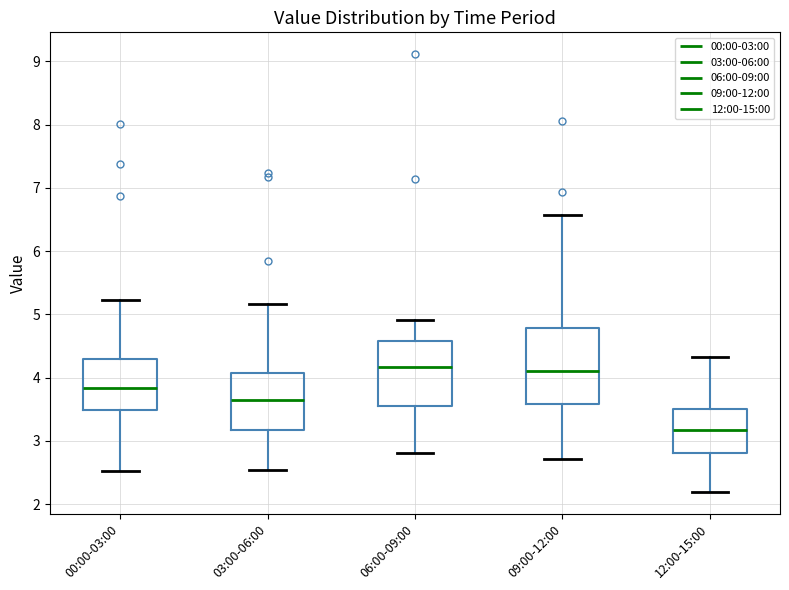

Which box is the tallest, from its lower edge to its upper edge?

09:00-12:00